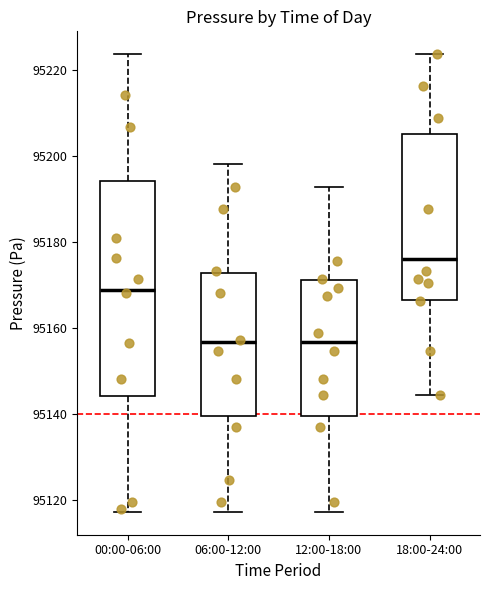

Which box is the tallest, from its lower edge to its upper edge?

00:00-06:00